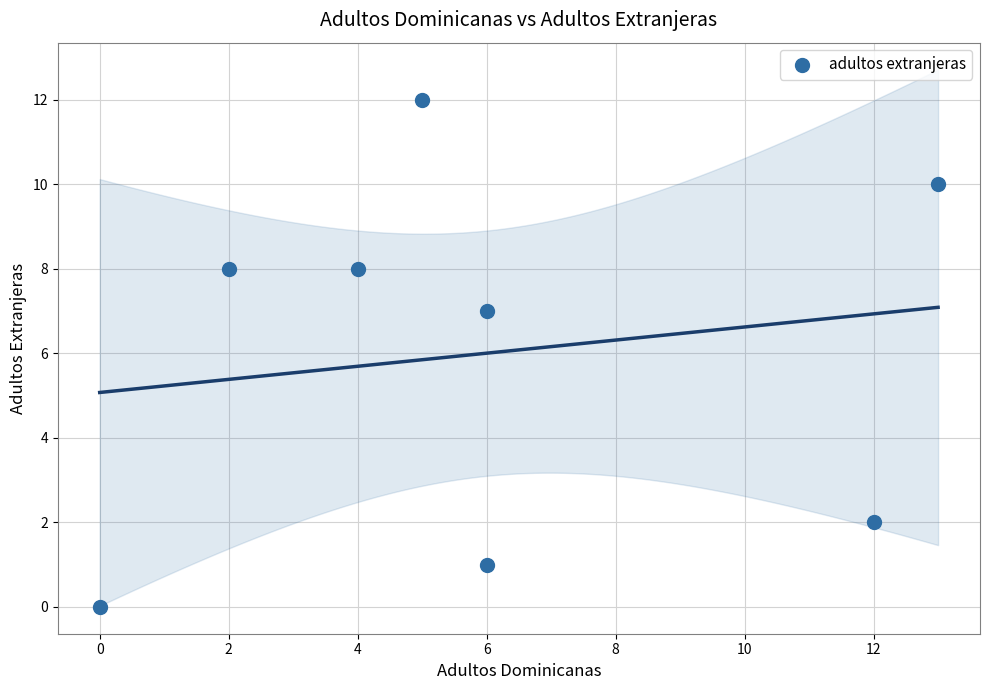

What is the average Y value?

6